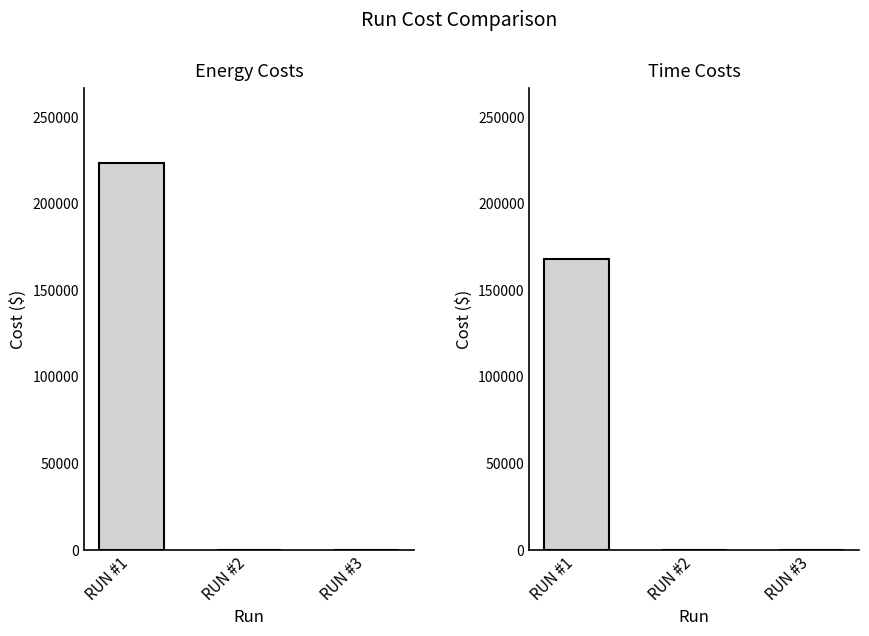

Reading right to left, what are all the values shown in this chart?

Energy Costs: 0	0	223455
Time Costs: 0	0	168150